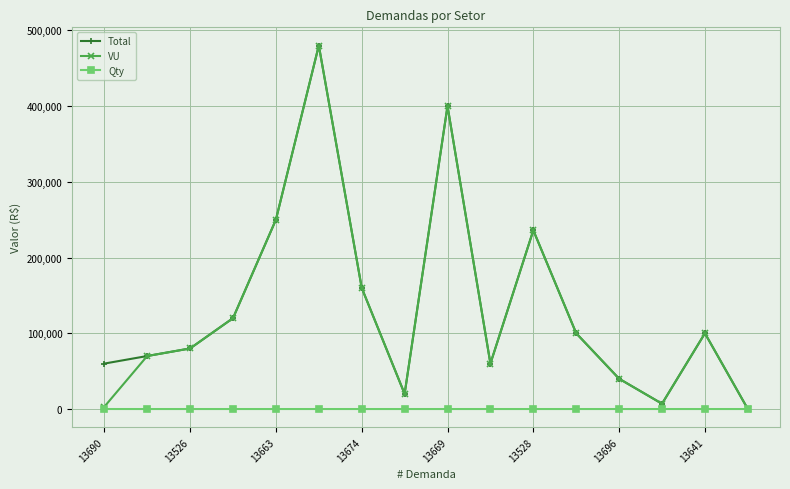

True or false: Total has more than 0 points higher than both neighbors.

True